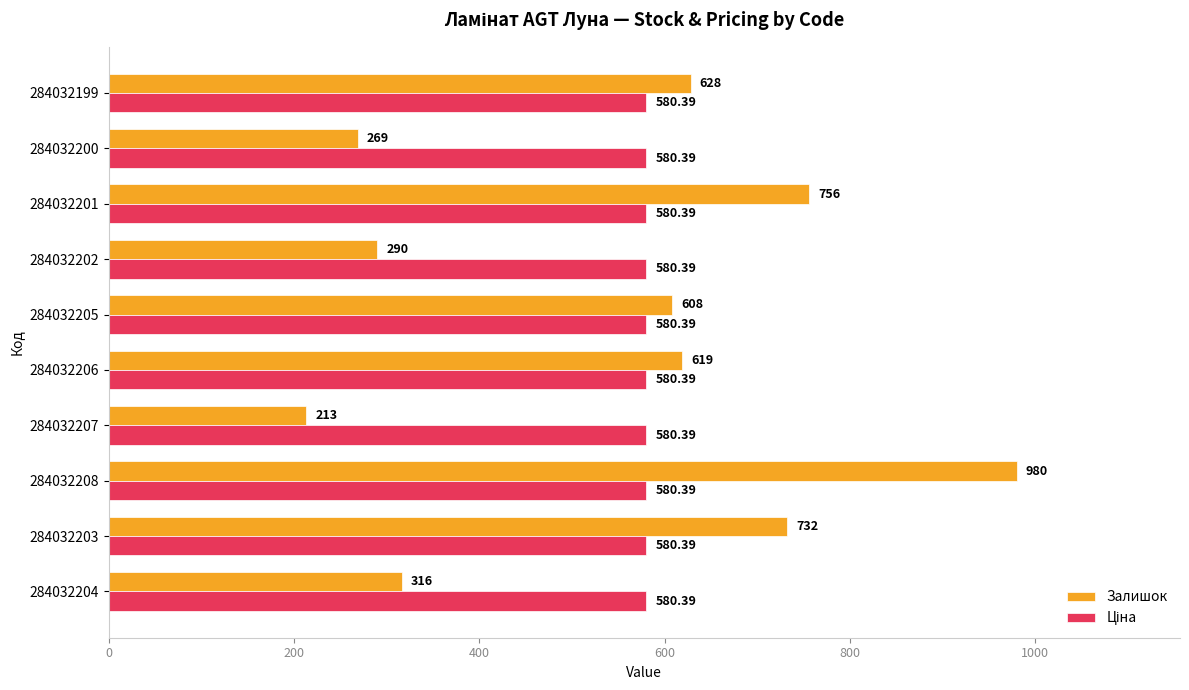

Between 284032208 and 284032205, which series saw the biggest shift?

Залишок